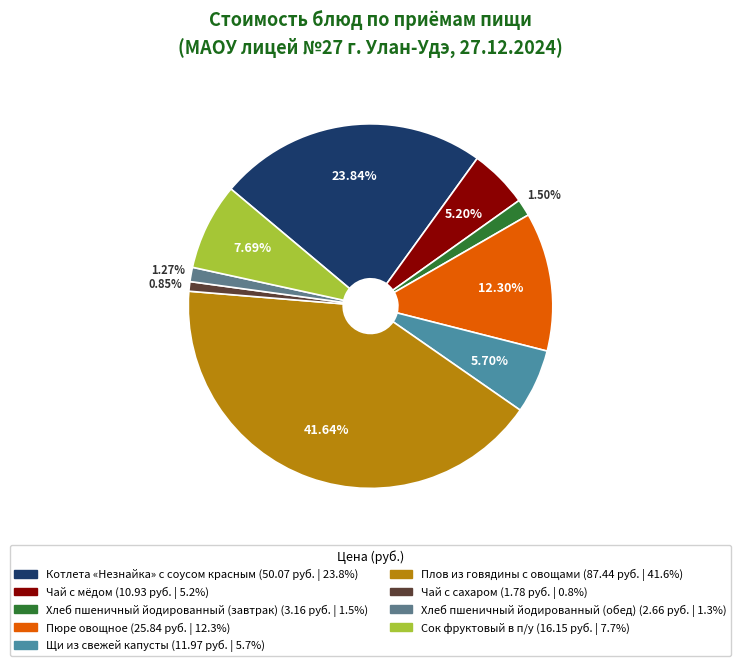

To the nearest percent, what is the difference between the largest and smallest slice percentages?

41%